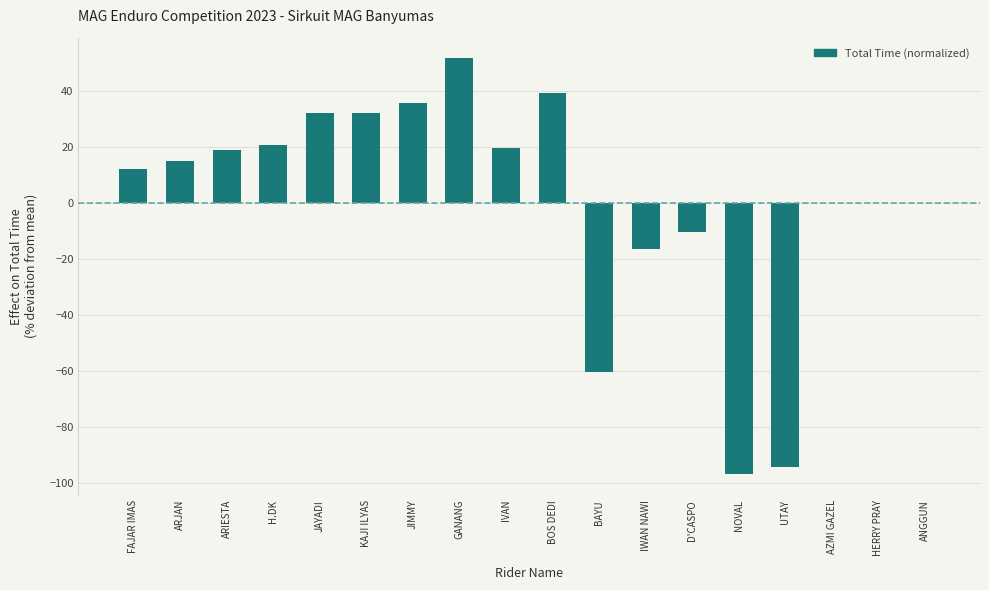

Is it true that the value at KAJI ILYAS is 32.4?

True